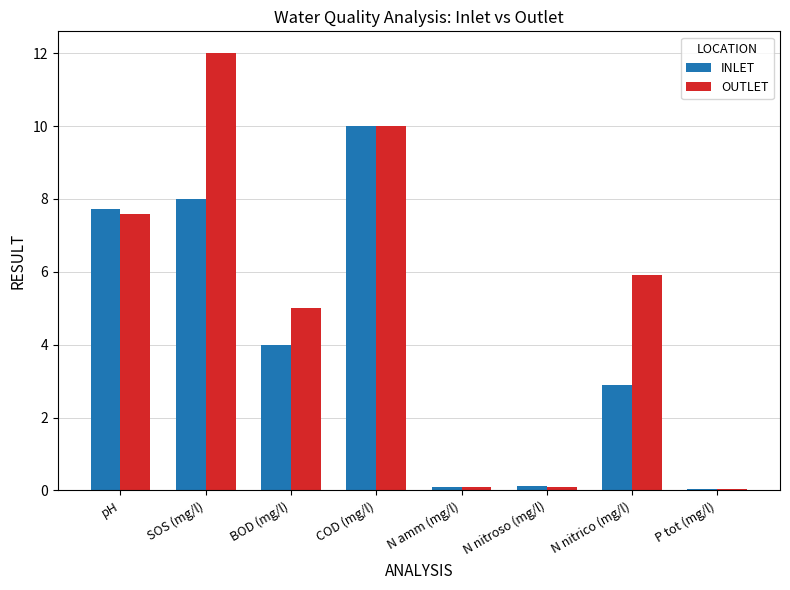

What is the average value of the INLET series?

4.1